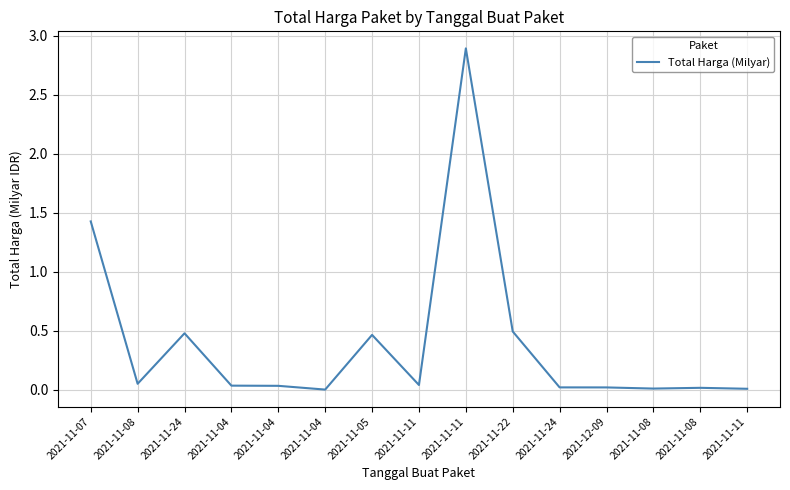

How many lines are shown in the chart?

1